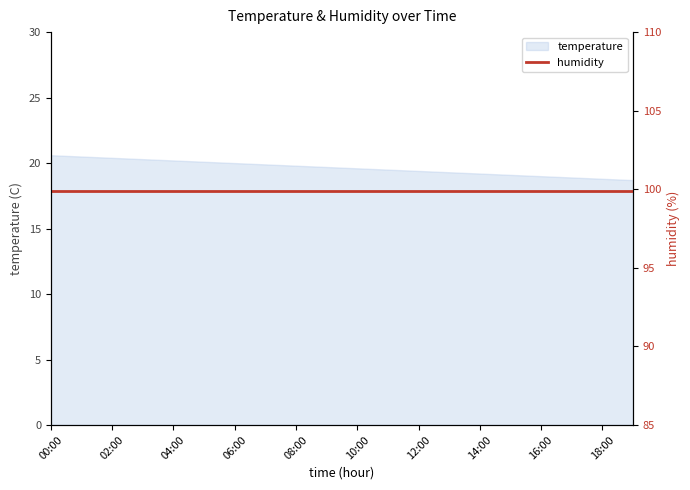

True or false: the data shows 31.7 at 07:00.

False